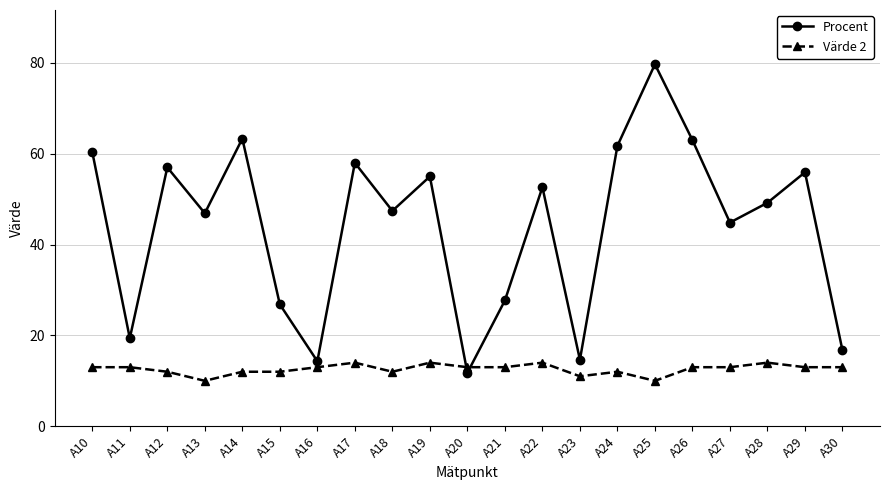

How many series are shown in this chart?

2